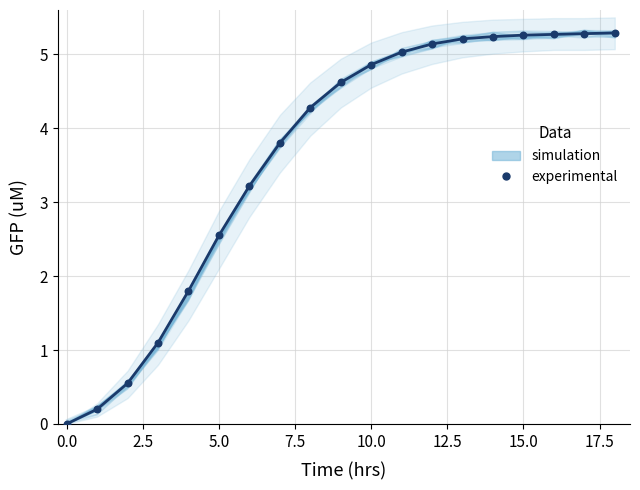

At which category is the sum across all series the highest?

18